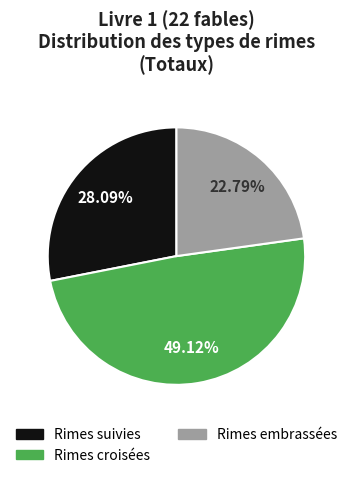

To the nearest percent, what portion does Rimes embrassées represent?

23%